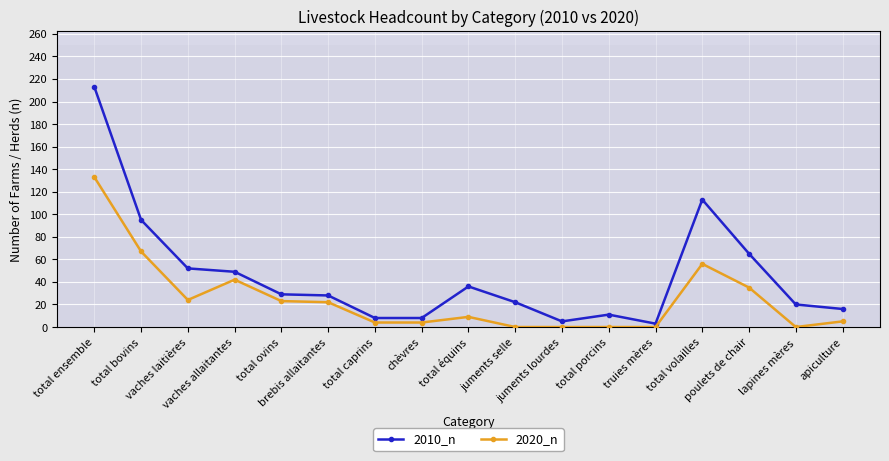

Is the value of 2020_n at apiculture greater than the value of 2010_n at total ensemble?

No